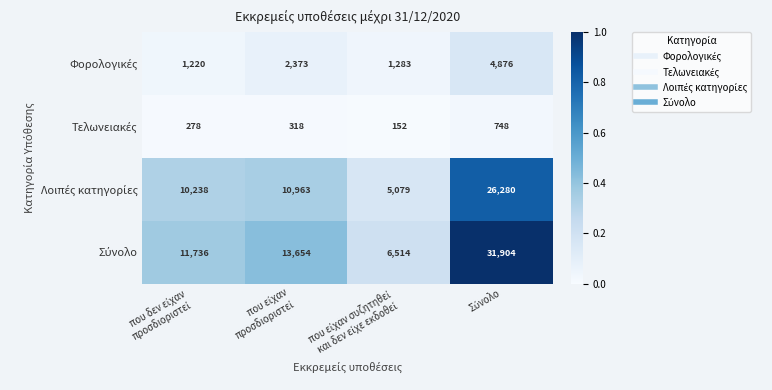

What is the greatest value displayed?

31904